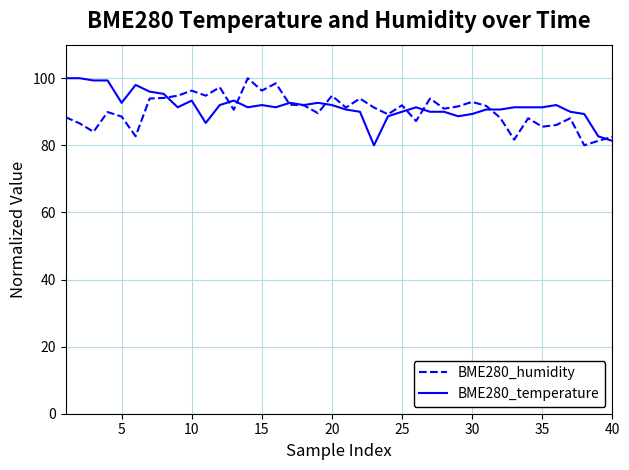

What is the maximum value for BME280_temperature?

100.0